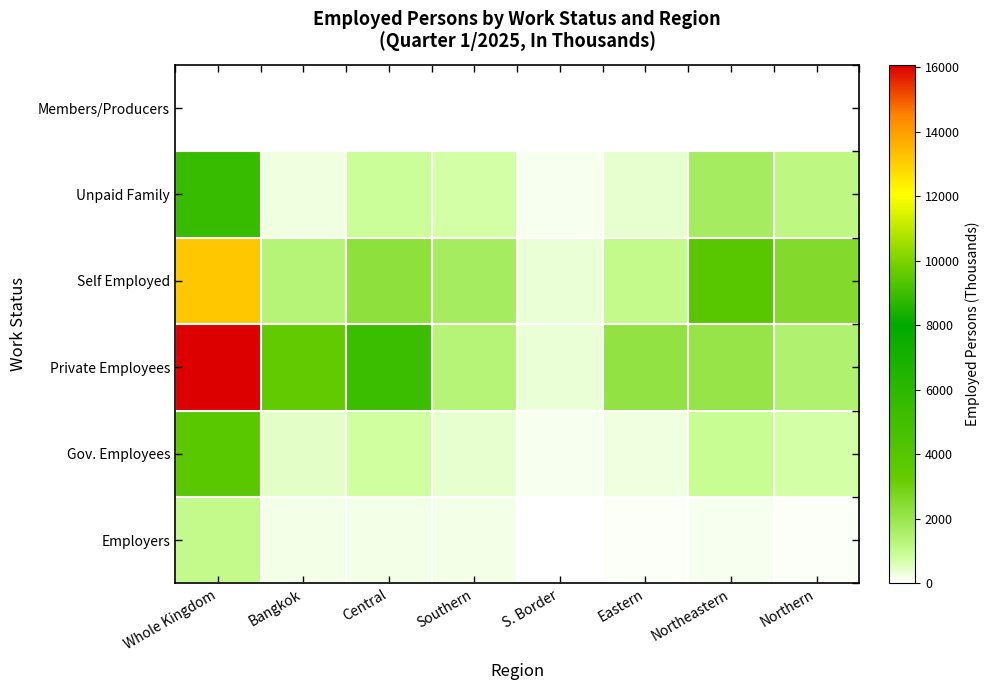

How many data points does each series have?

8